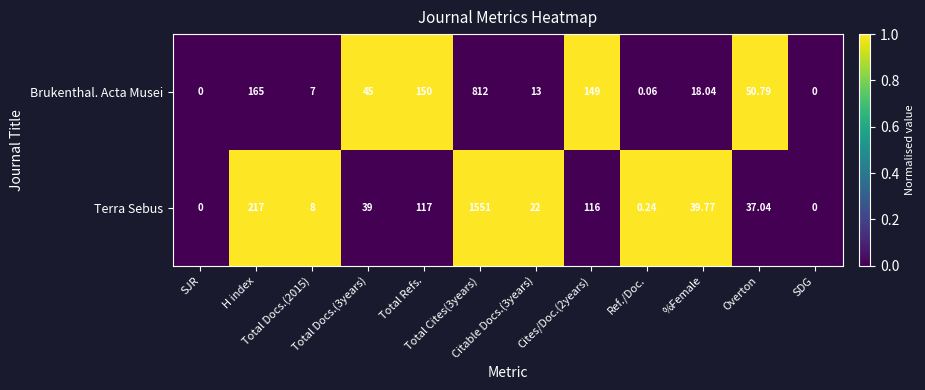

Which series changed the most between Total Docs.(3years) and Overton?

Brukenthal. Acta Musei